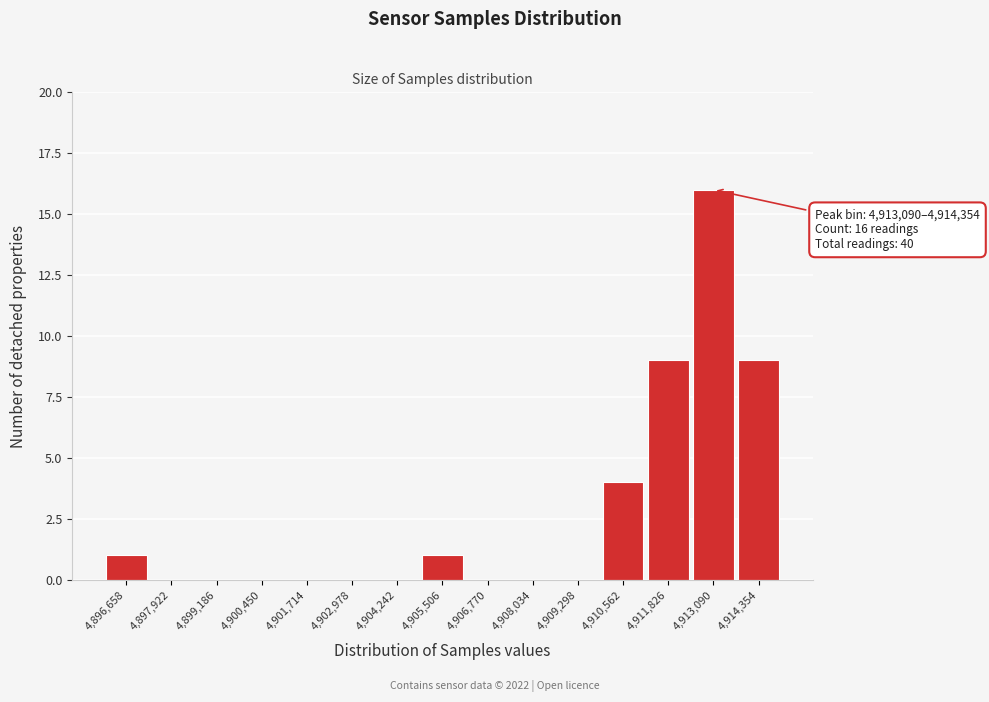

Reading left to right, extract all data points from this chart.

4,896,658=1	4,897,922=0	4,899,186=0	4,900,450=0	4,901,714=0	4,902,978=0	4,904,242=0	4,905,506=1	4,906,770=0	4,908,034=0	4,909,298=0	4,910,562=4	4,911,826=9	4,913,090=16	4,914,354=9